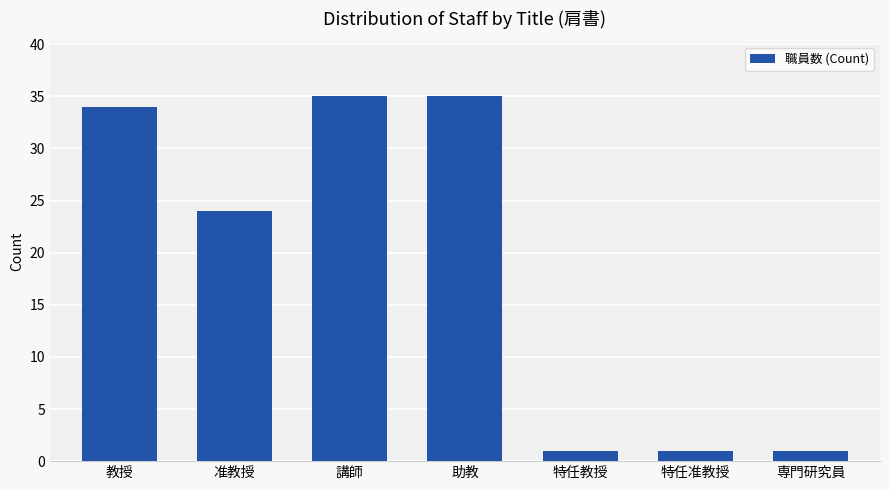

What is the label of the 2nd bar from the left?

准教授